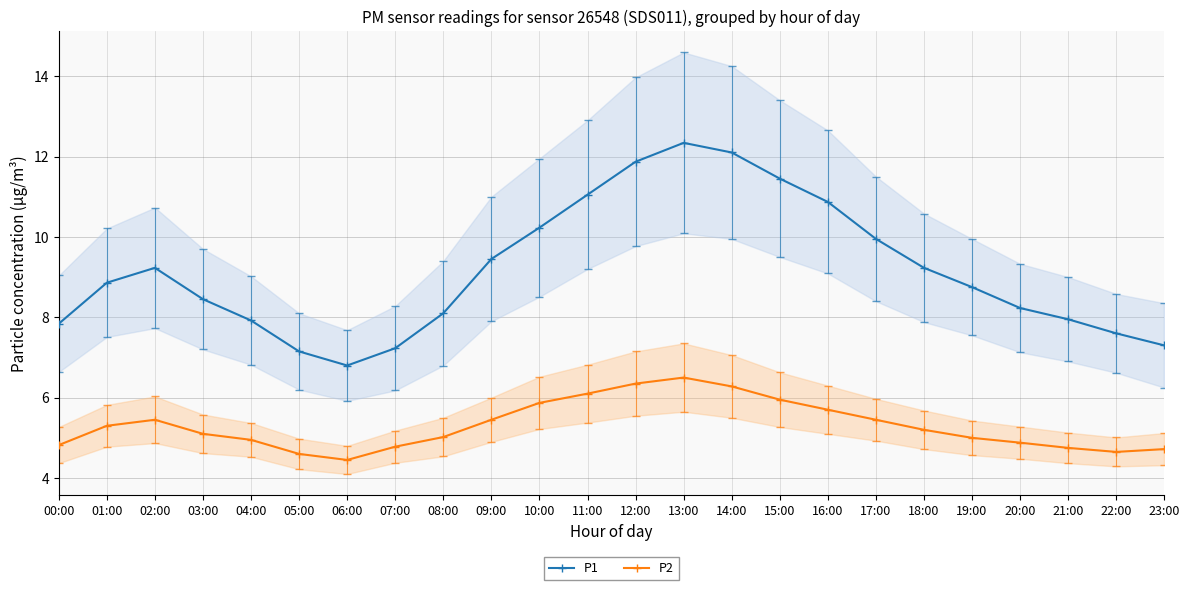

Which category has the highest value across all series?

13:00